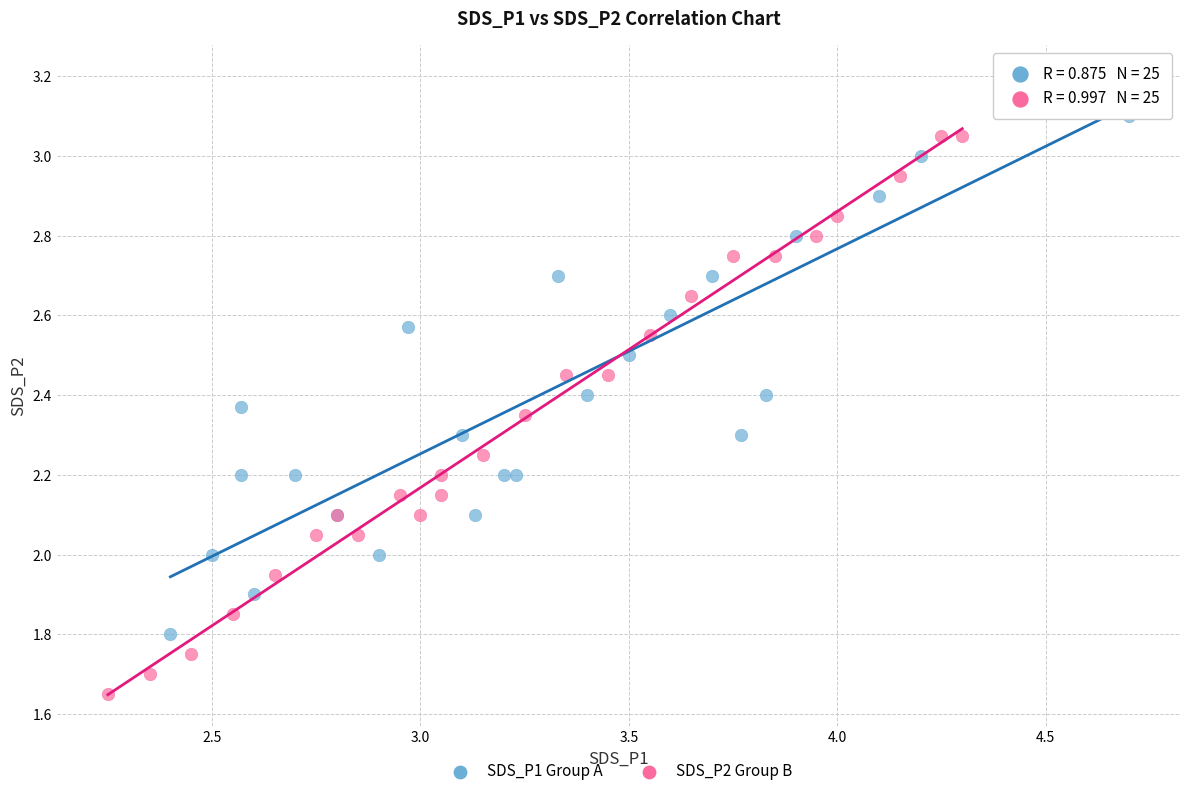

Which series contains the lowest Y value?

SDS_P2 Group B